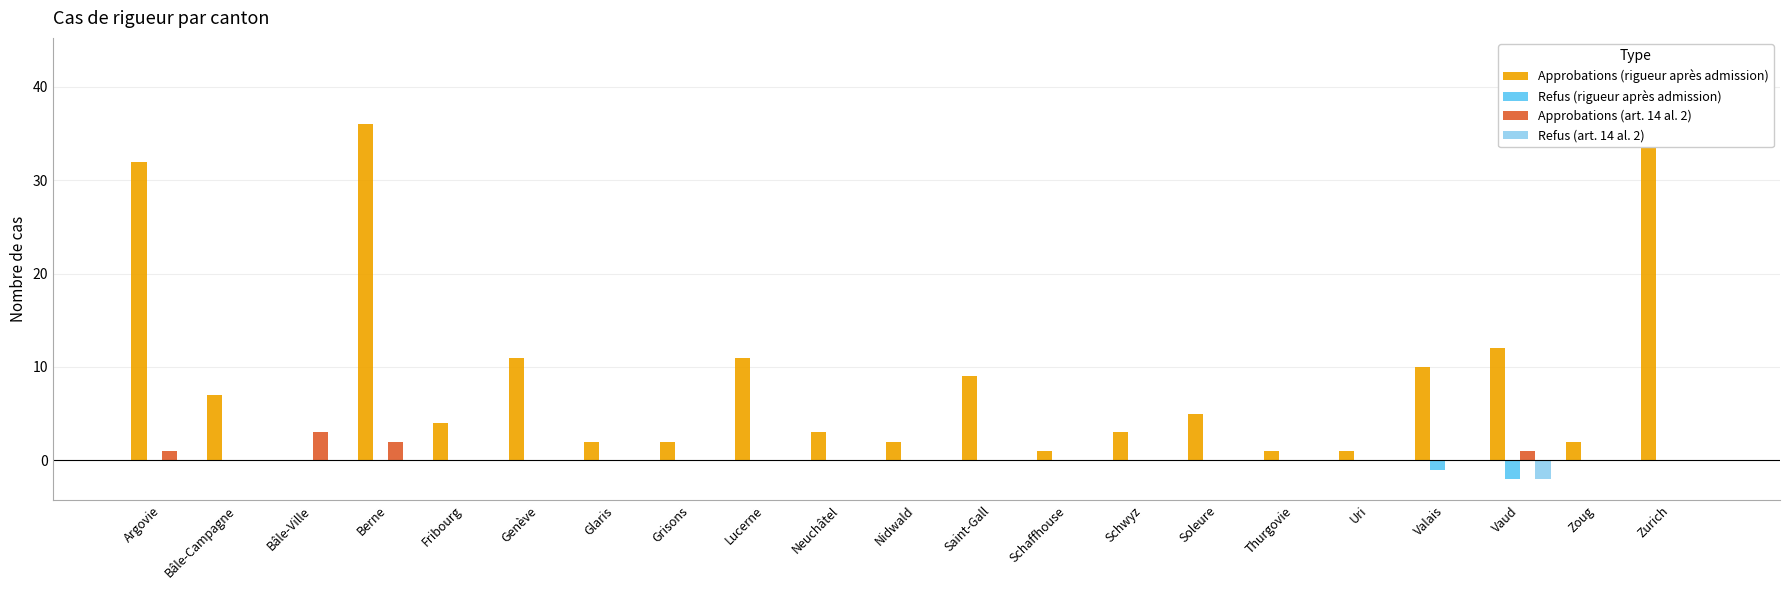

Is it true that Approbations (rigueur après admission) equals 12 at Bâle-Campagne?

False